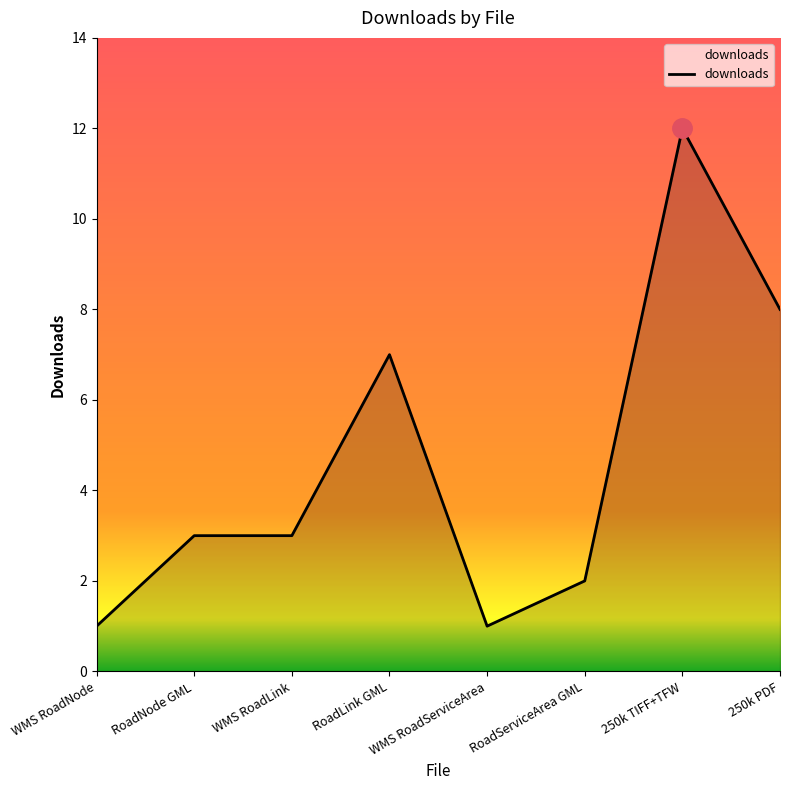

True or false: the data has more than 0 interior local peaks.

True